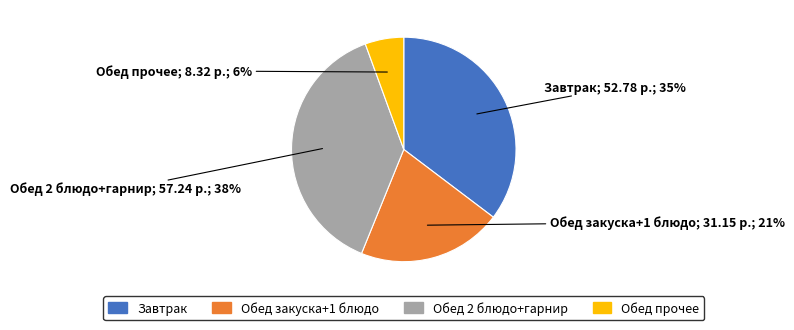

Is there any slice that represents more than half of the pie?

No